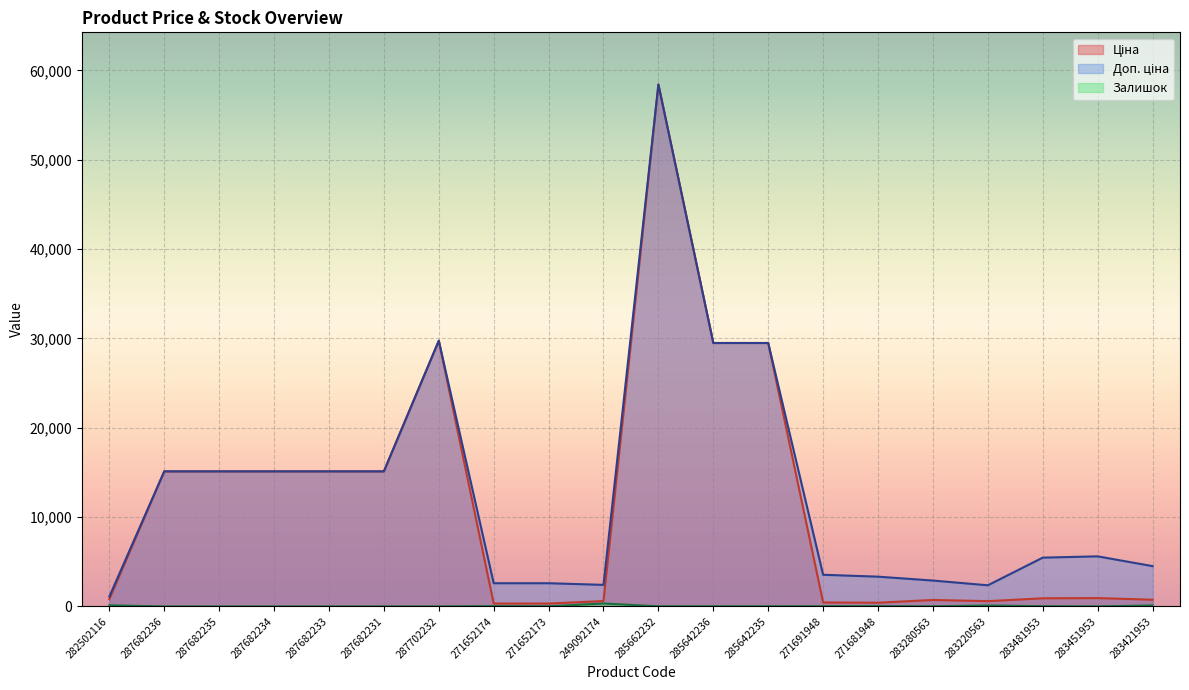

How many lines are shown in the chart?

3